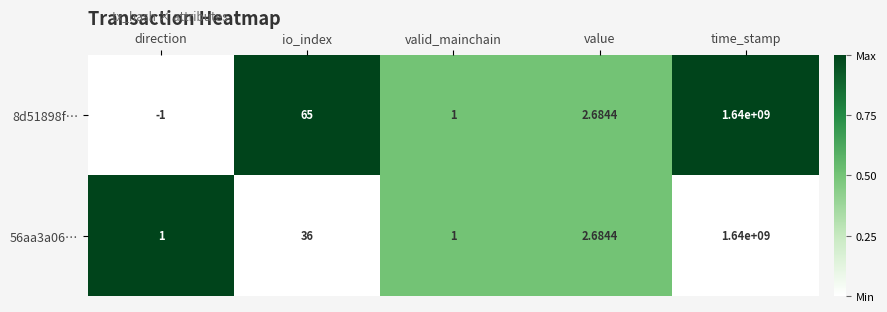

At which category is the sum across all series the highest?

time_stamp